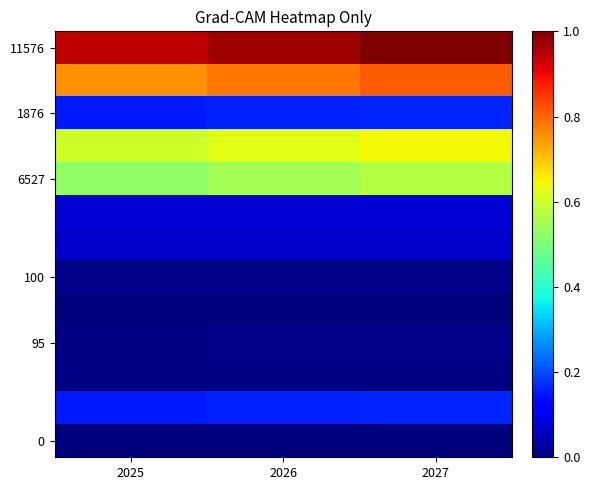

Which category has the highest value across all series?

2027